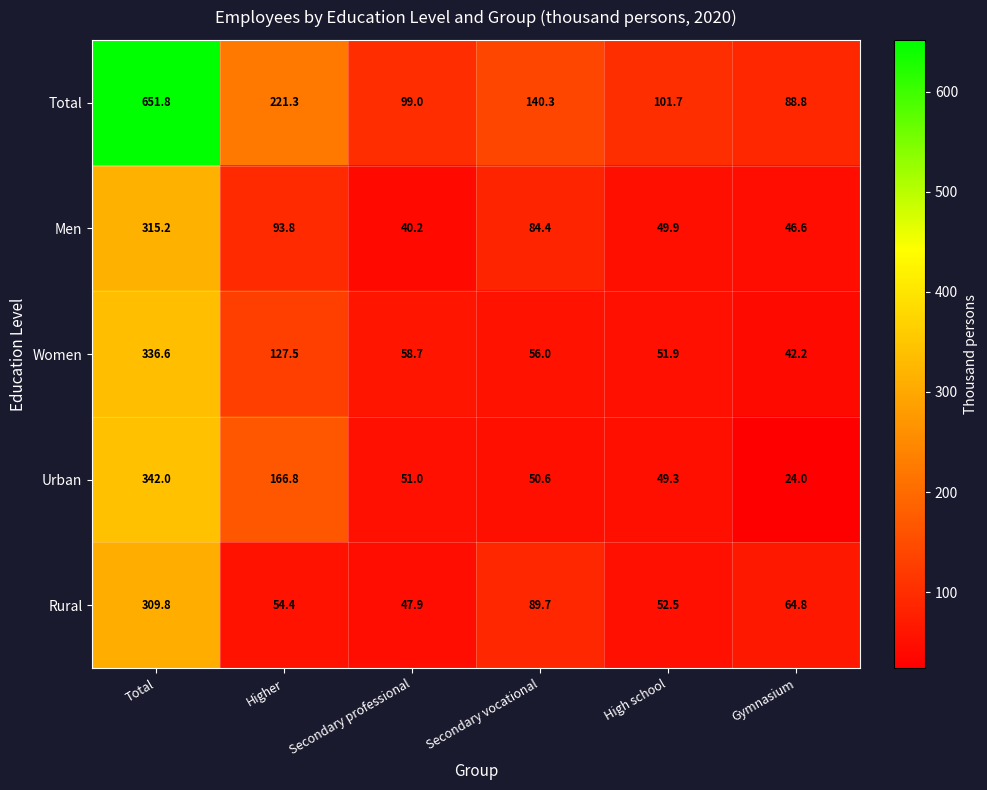

What is the difference between the maximum and minimum values in the Urban series?

318.0